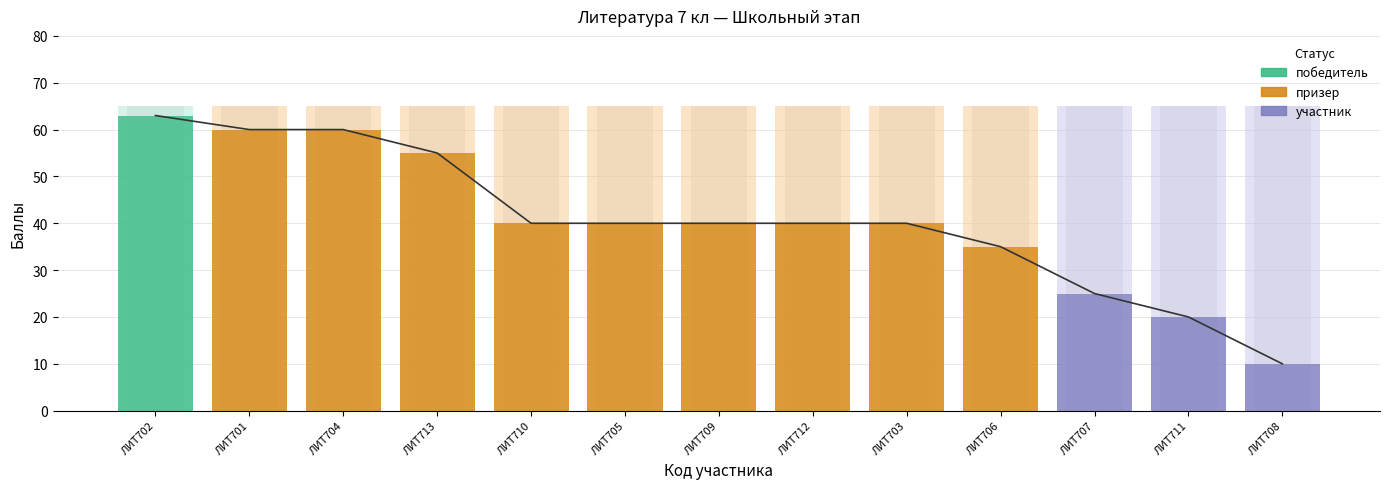

Reading left to right, what are all the values shown in this chart?

ЛИТ702=63	ЛИТ701=60	ЛИТ704=60	ЛИТ713=55	ЛИТ710=40	ЛИТ705=40	ЛИТ709=40	ЛИТ712=40	ЛИТ703=40	ЛИТ706=35	ЛИТ707=25	ЛИТ711=20	ЛИТ708=10